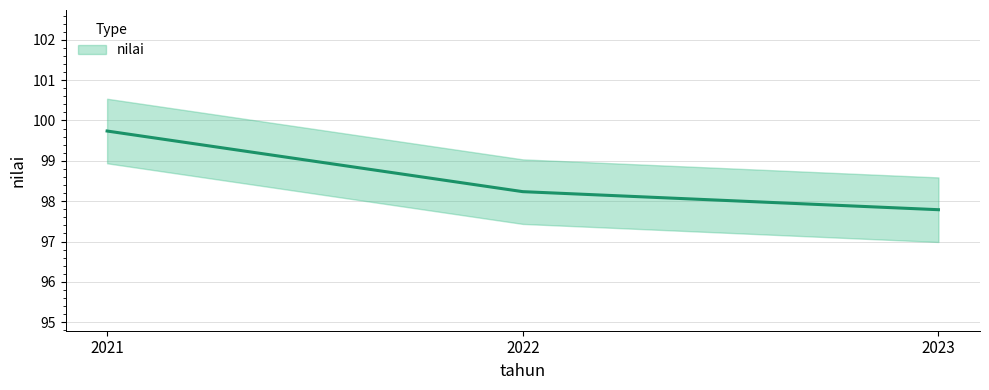

Is it true that the value at 2022 is 98.2?

True